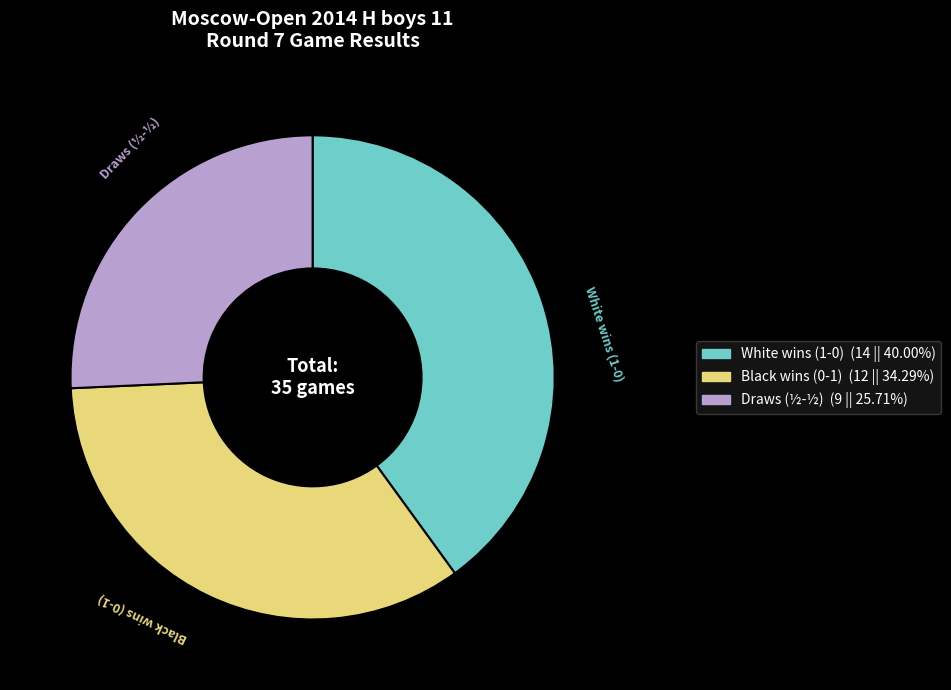

Is there a majority slice in this chart?

No